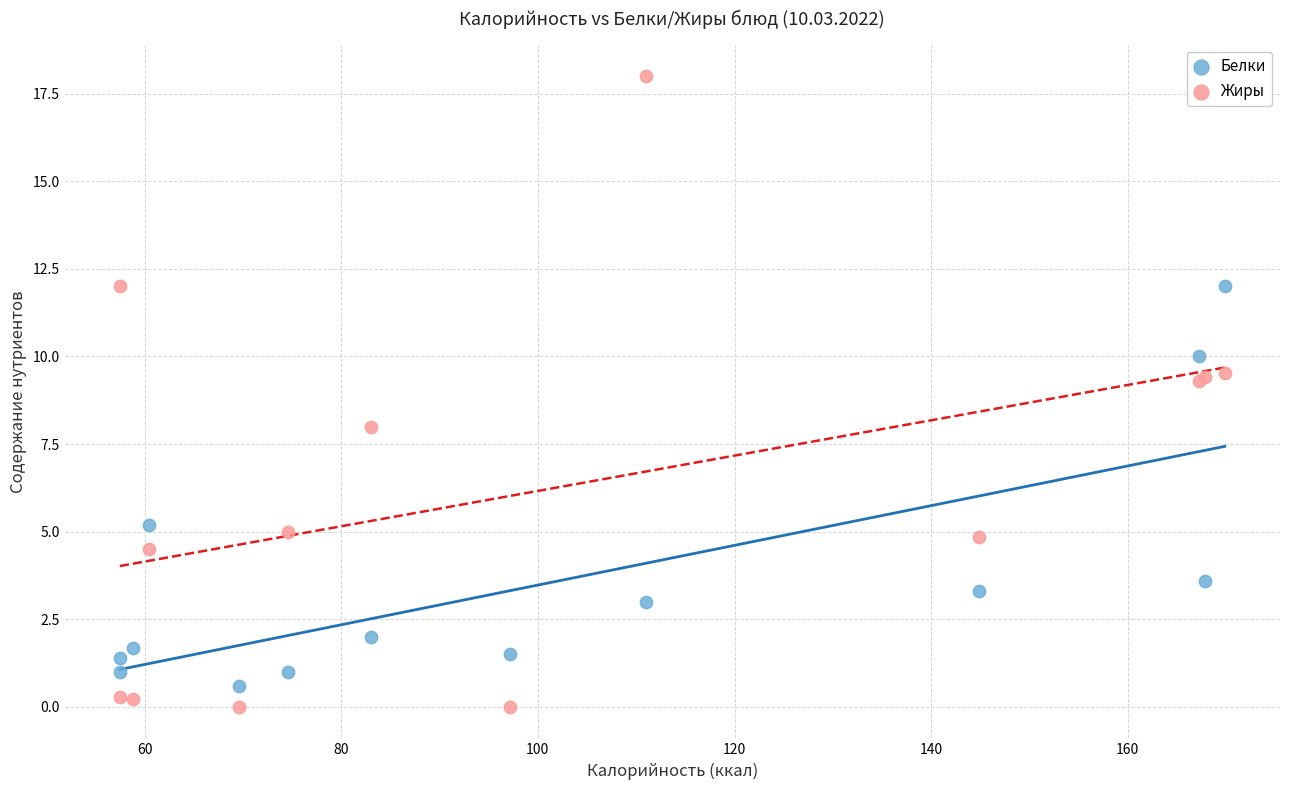

What are all the series names shown in the legend?

Белки, Жиры